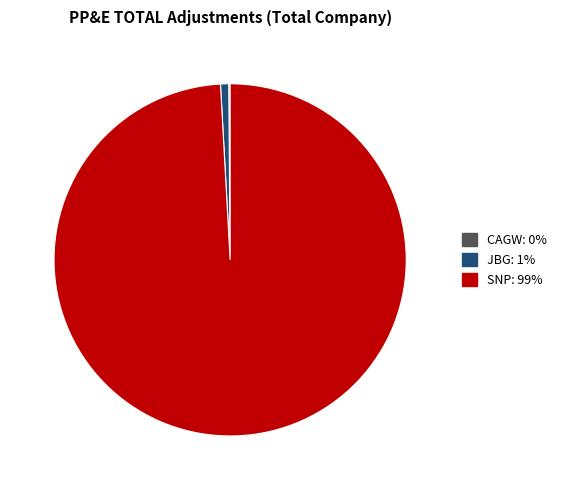

Is there a majority slice in this chart?

Yes